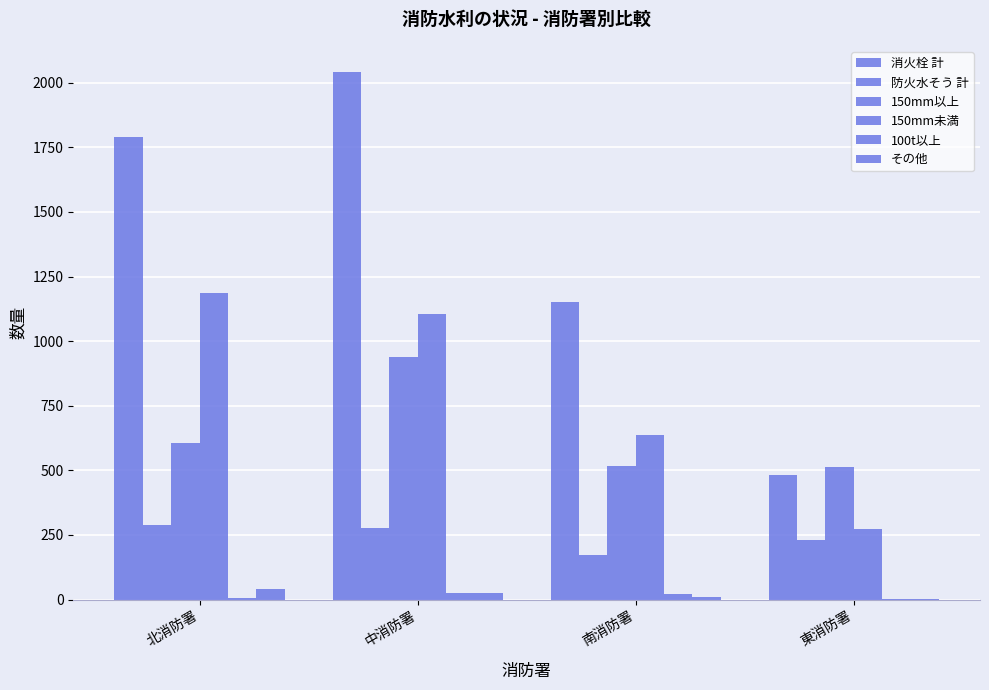

How many groups of bars are there?

4